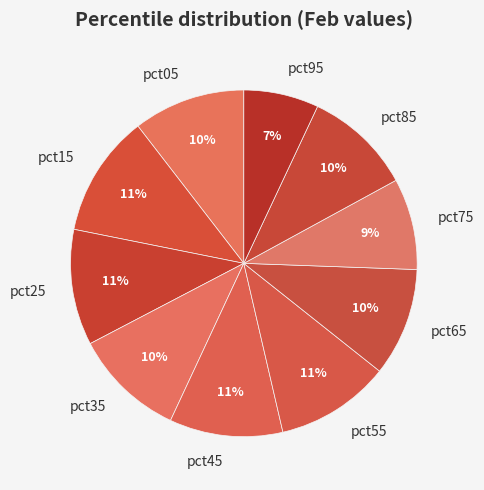

How many slices are in this pie chart?

10